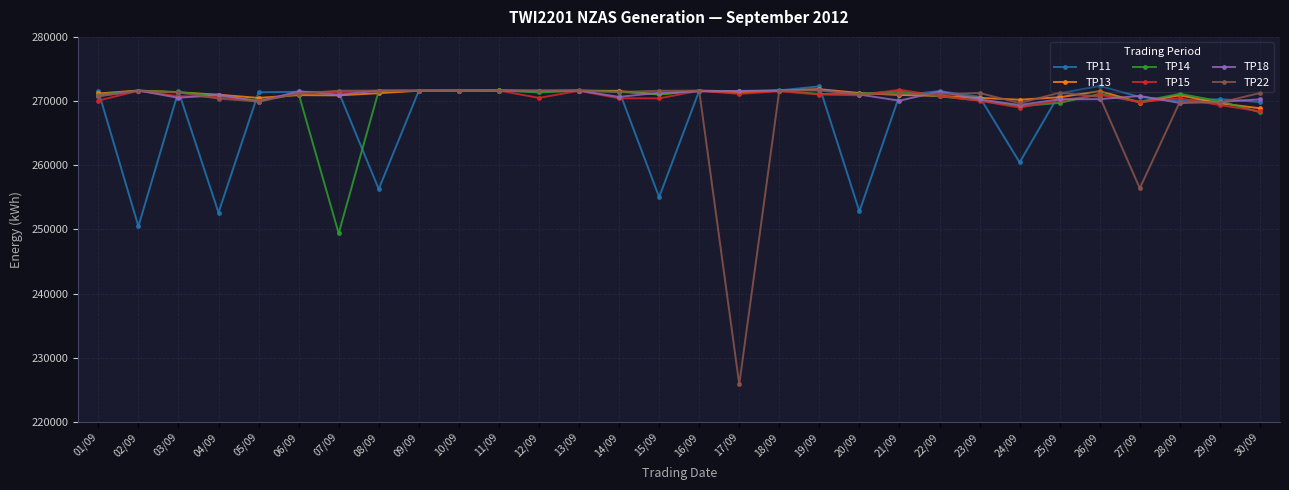

The value of TP22 at 06/09 is 271169. True or false?

True